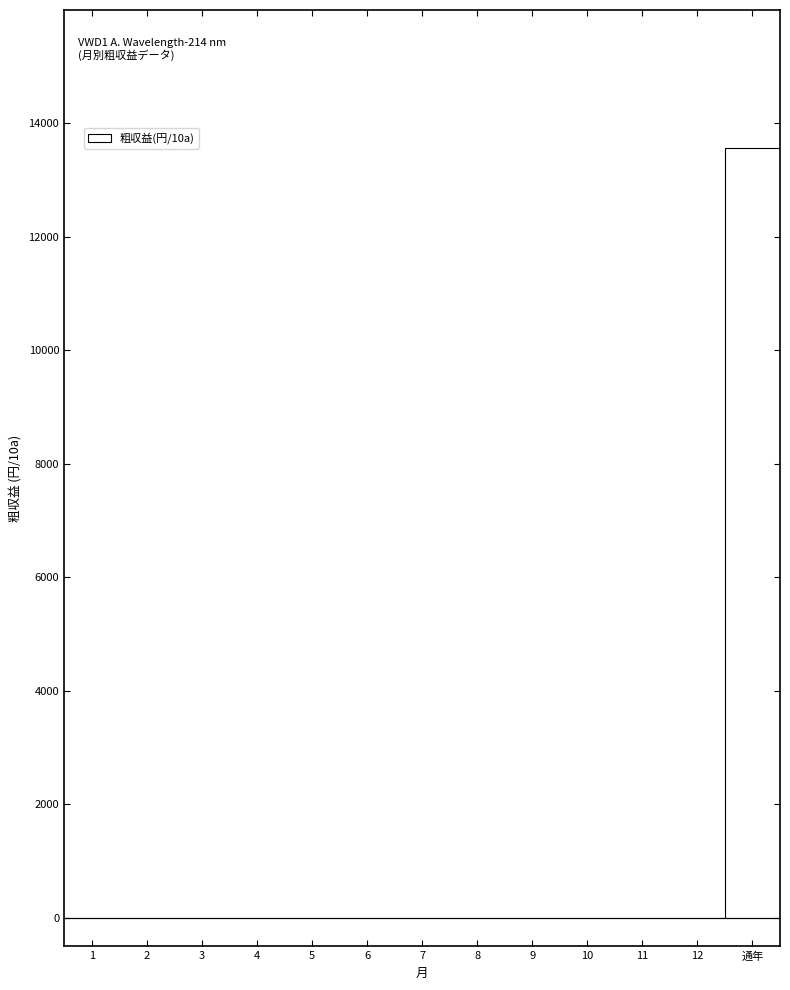

Reading left to right, transcribe all the data shown in this chart.

1=0	2=0	3=0	4=0	5=0	6=0	7=0	8=0	9=0	10=0	11=0	12=0	通年=13560